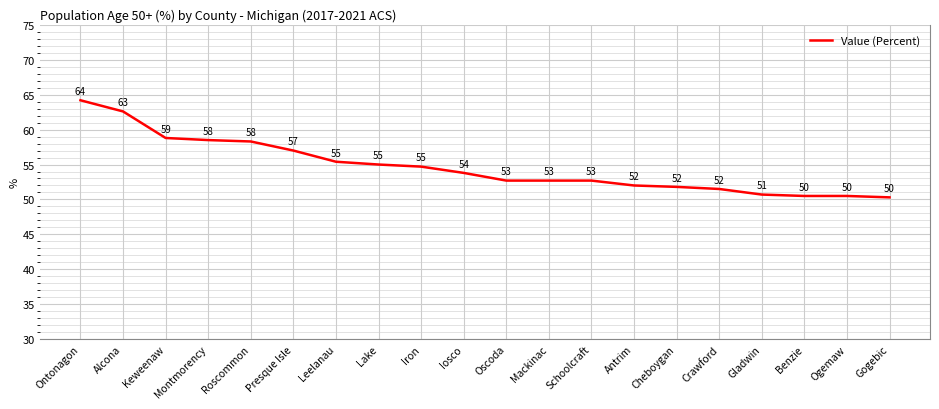

What is the difference between the values at Gladwin and Iron?

4.0